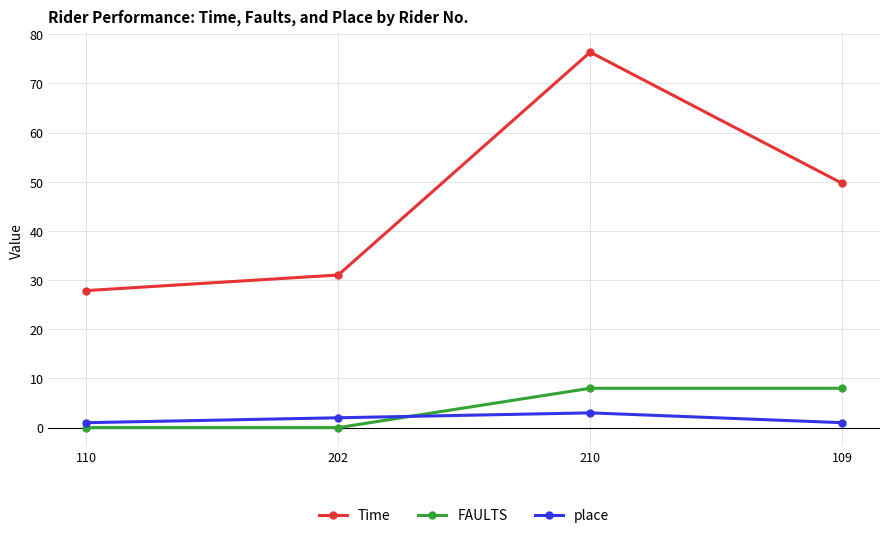

At which label is Time closest to 52?

109